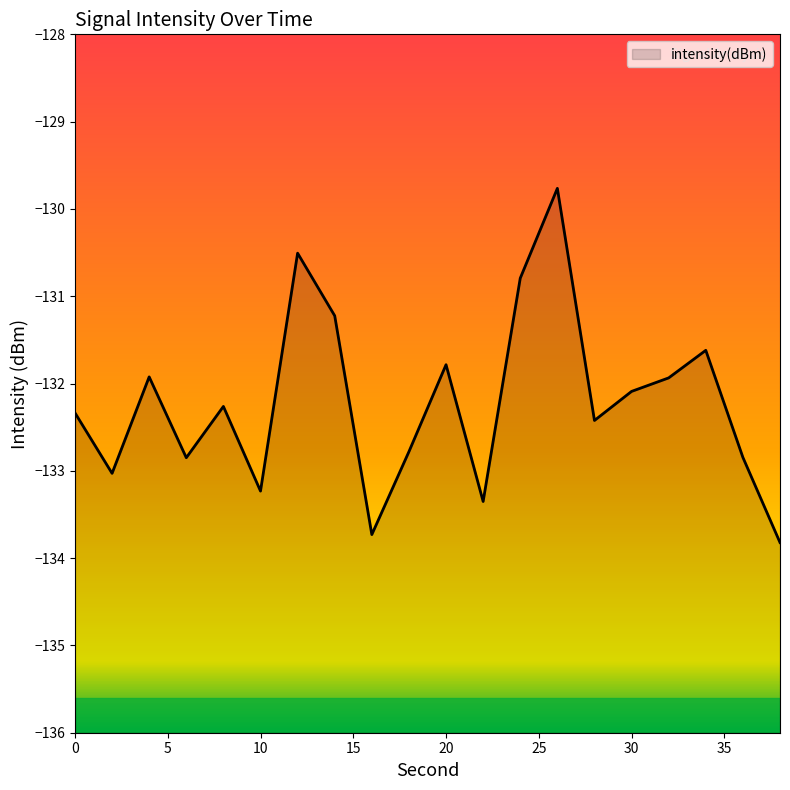

Rank the categories by value from highest to lowest.

26, 12, 24, 14, 34, 20, 4, 32, 30, 8, 0, 28, 18, 36, 6, 2, 10, 22, 16, 38